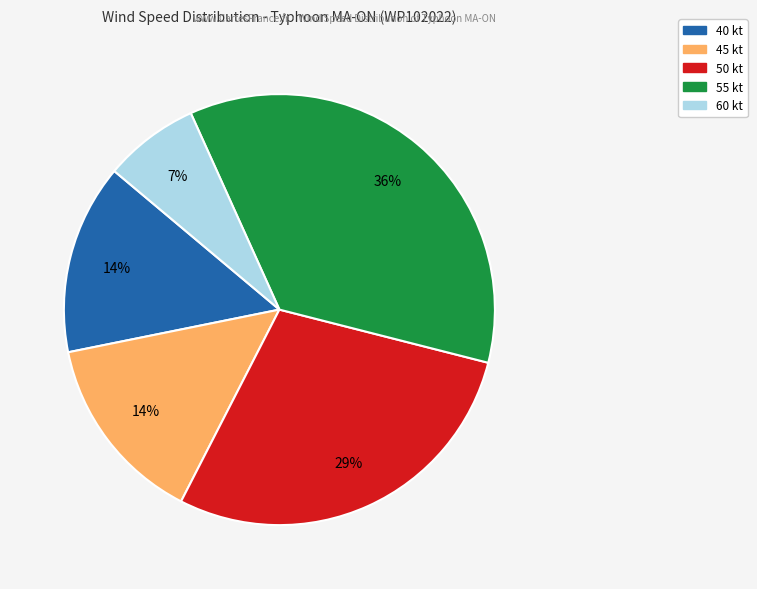

Does any single category account for the majority?

No